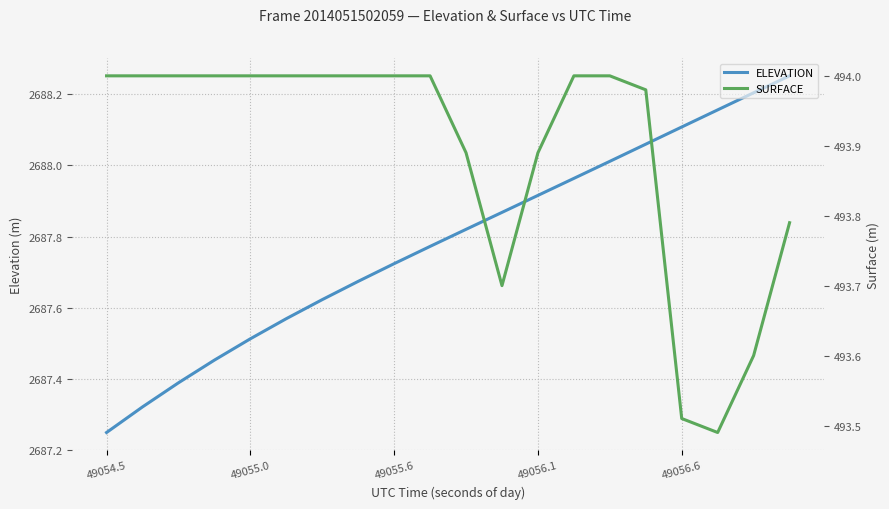

What is the lowest value of the SURFACE series?

493.5